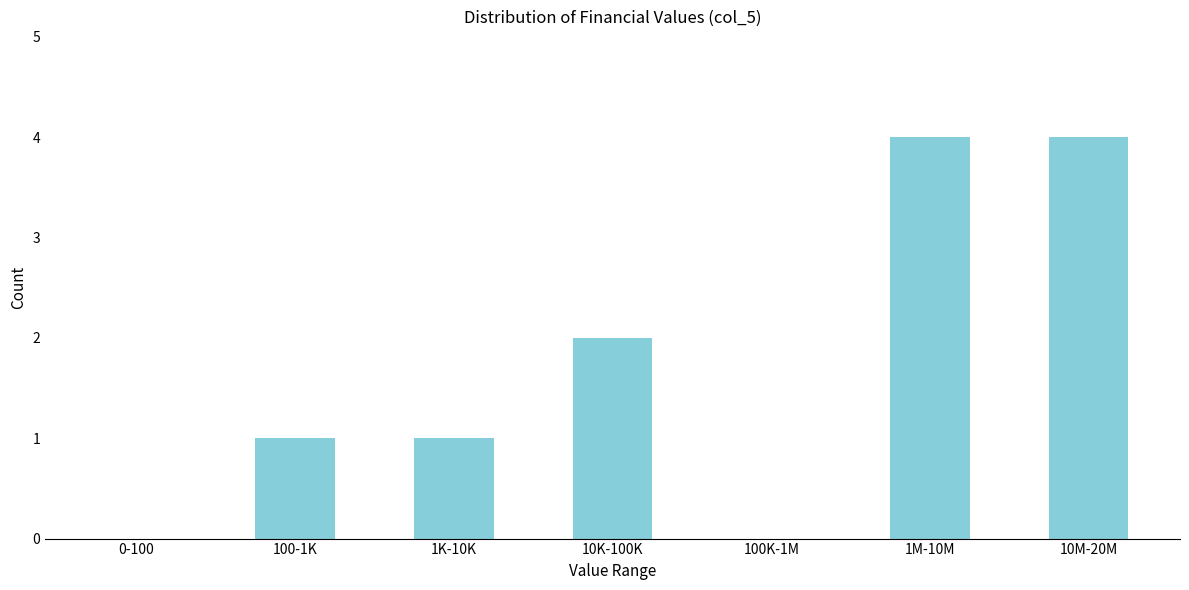

Reading right to left, transcribe all the data shown in this chart.

10M-20M=4	1M-10M=4	100K-1M=0	10K-100K=2	1K-10K=1	100-1K=1	0-100=0